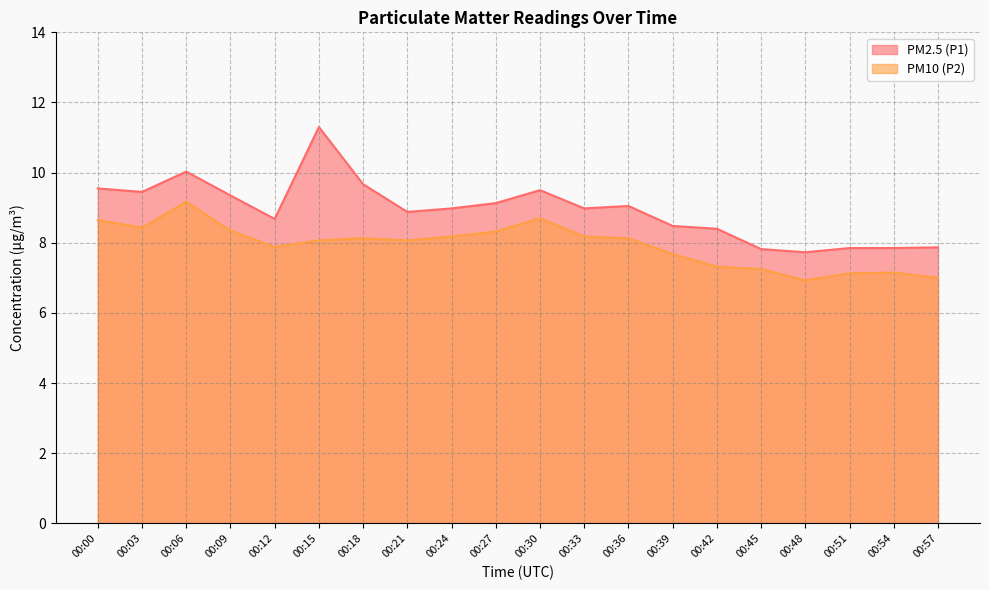

What is the minimum value for PM2.5 (P1)?

7.7